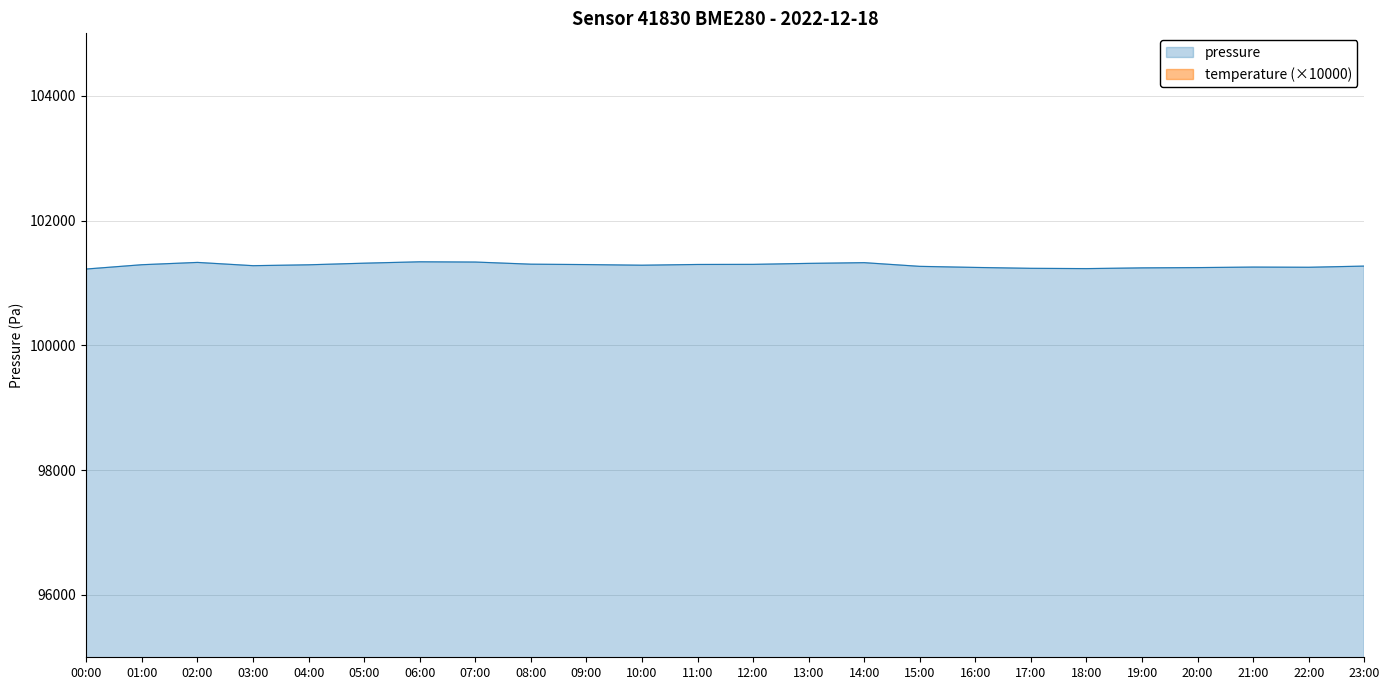

Is the value of temperature at 20:00 greater than the value of pressure at 10:00?

No